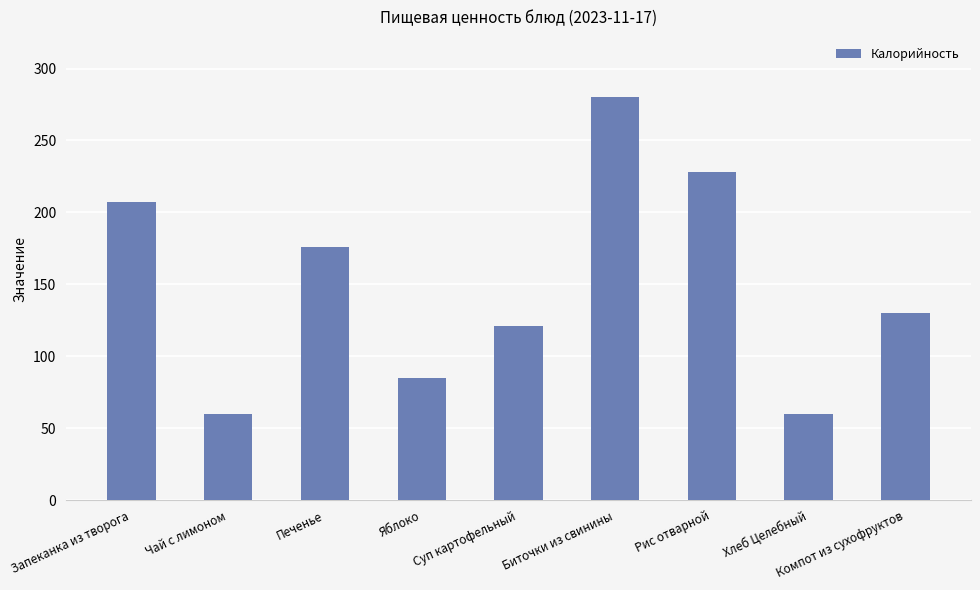

How many data points are less than 130?

4